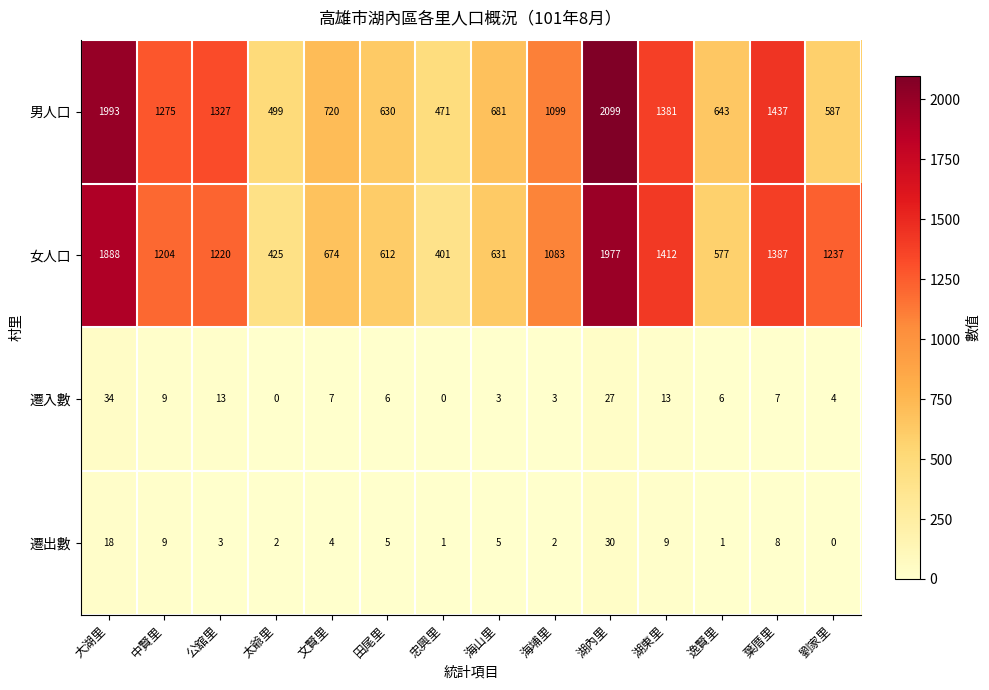

What is the difference between the maximum and minimum values in the 遷出數 series?

30